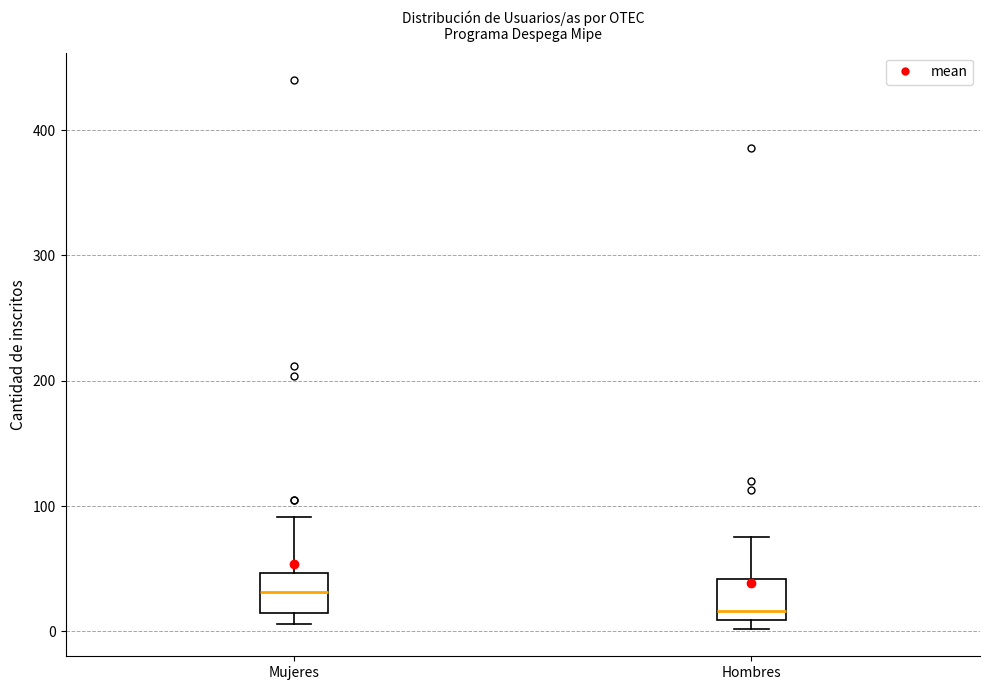

Reading left to right, read every box against the y-axis: the position of its median line, the range the box covers, and the ends of its whiskers. The values are not printed on the chart, so give them approximately, as read against the axis.

Mujeres: median 30, box 10 to 50, whiskers 10 (just below the box's lower edge) to 90
Hombres: median 20, box 10 to 40, whiskers 0 to 80